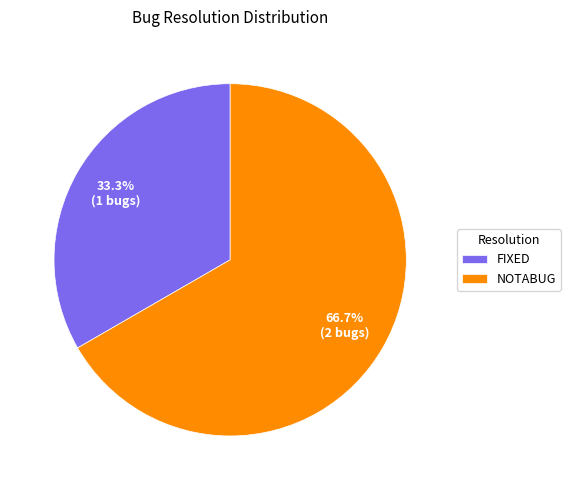

Is the sum of NOTABUG and FIXED greater than half?

Yes